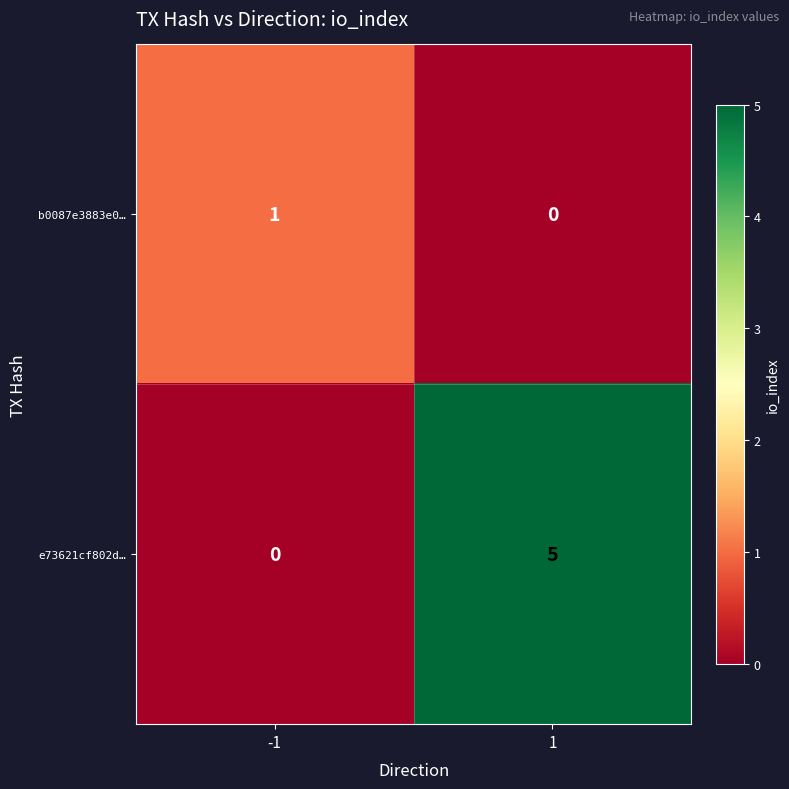

Is it true that e73621cf802d… equals 7 at 1?

False